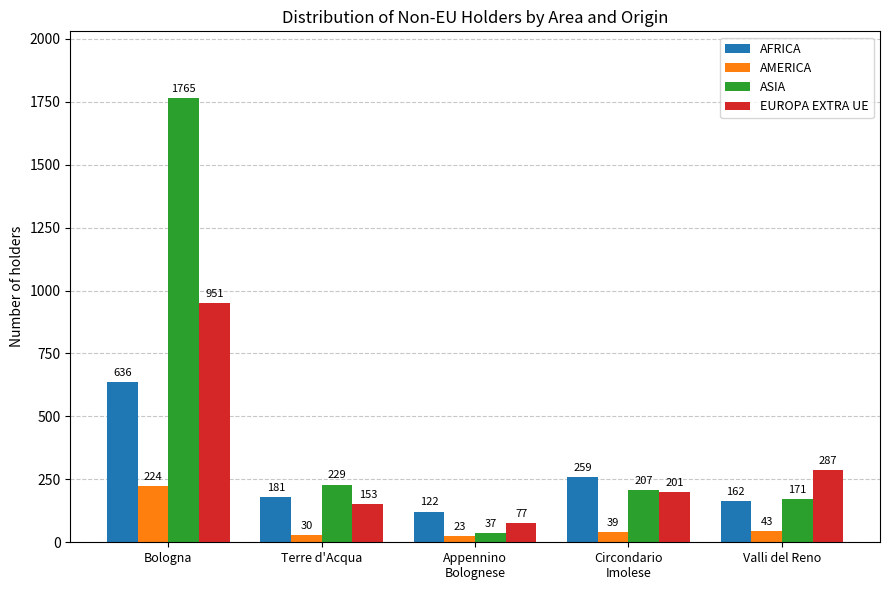

List the labels in order of ASIA value, largest first.

Bologna, Terre d'Acqua, Circondario
Imolese, Valli del Reno, Appennino
Bolognese